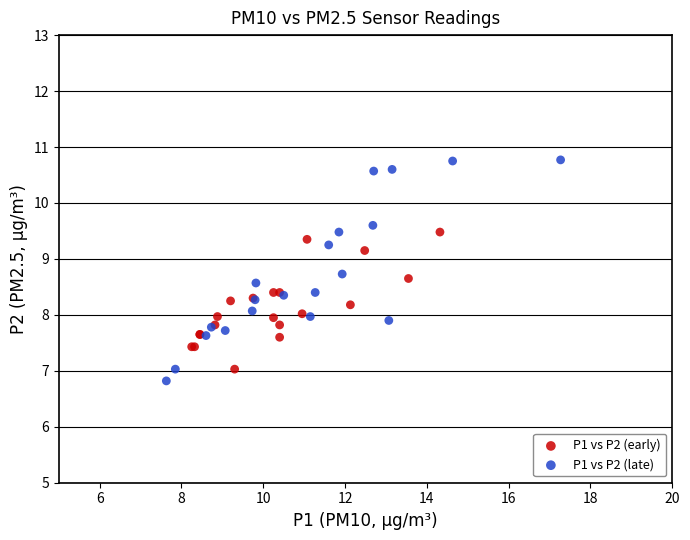

Which series has the largest Y range (max minus min)?

P1 vs P2 (late)